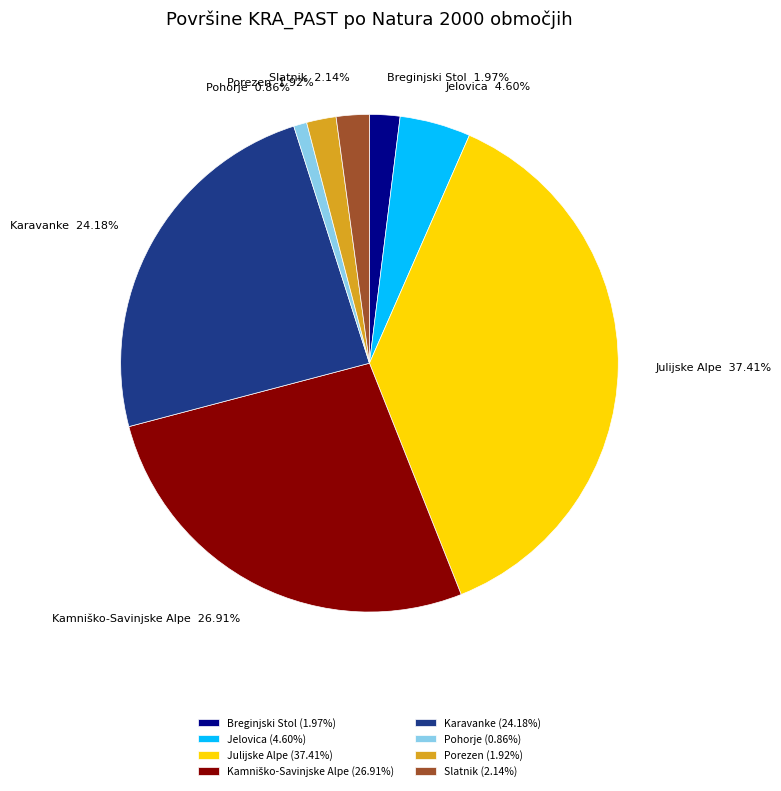

To the nearest percent, what is the difference between the largest and smallest slice percentages?

37%